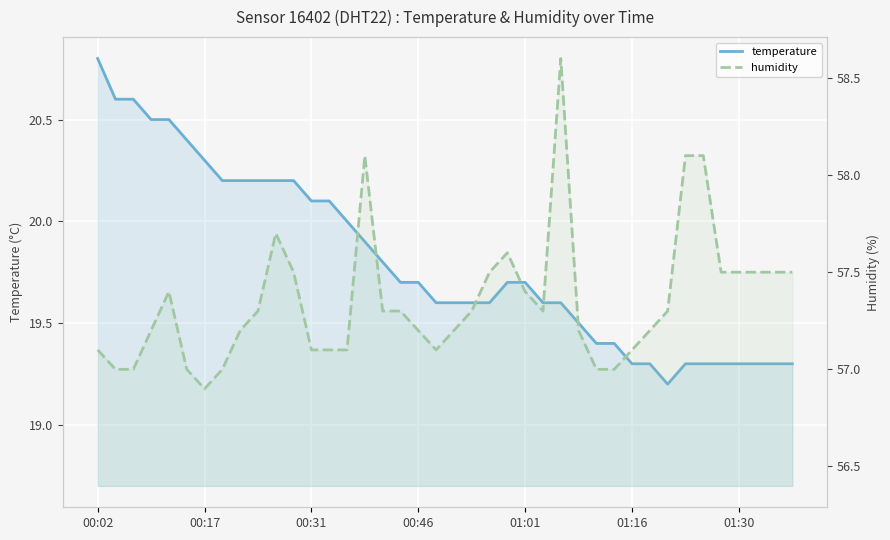

The humidity series shows 29.8 at 31. True or false?

False